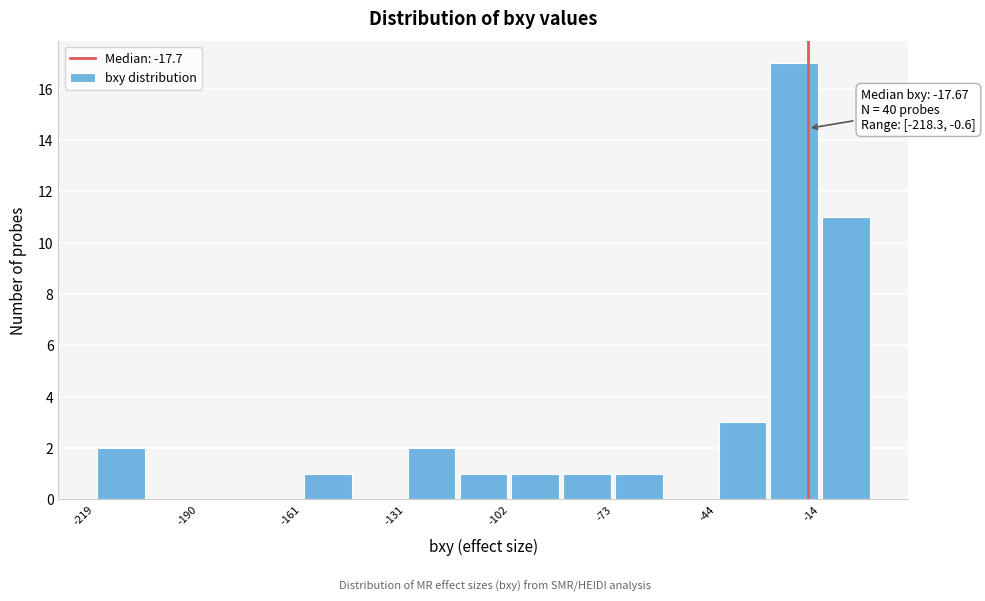

Read against the x-axis, roughly where is the centre of the tallest bar?

-20